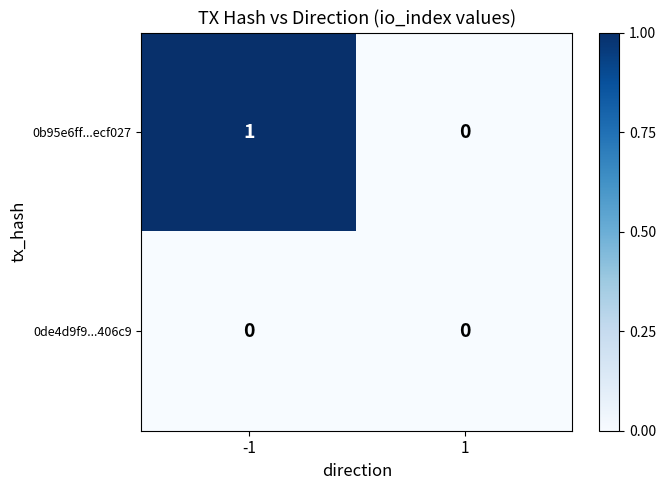

Count the number of categories in the chart.

2